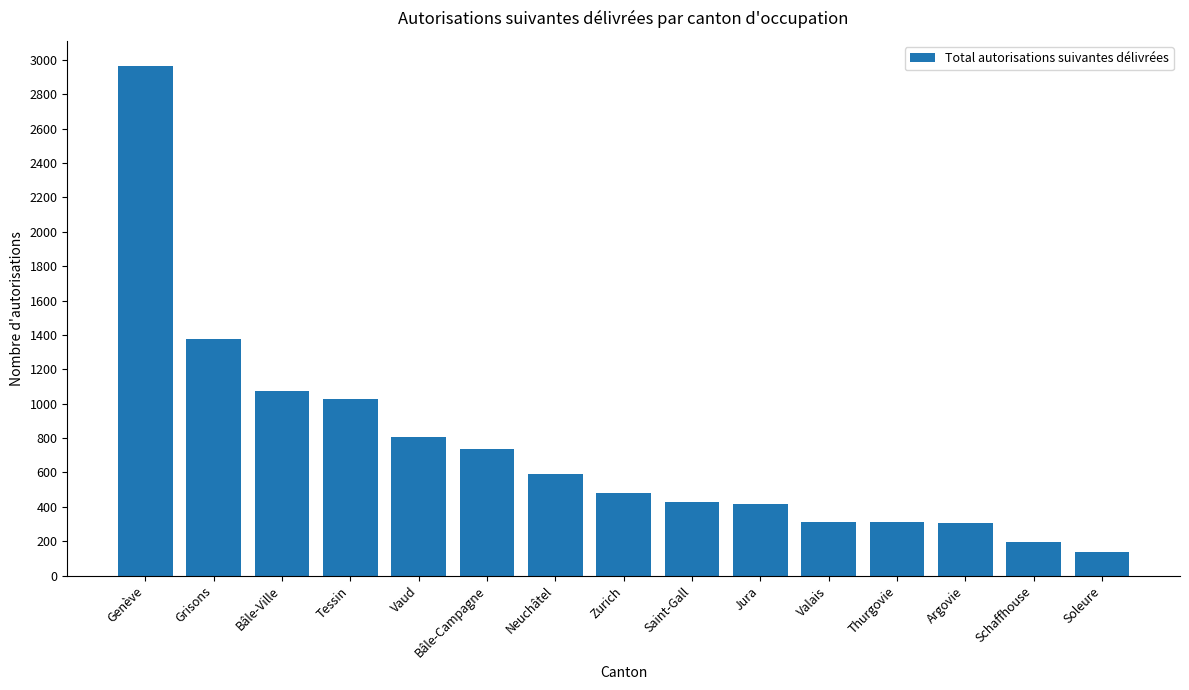

Between Grisons and Bâle-Campagne, which is larger?

Grisons